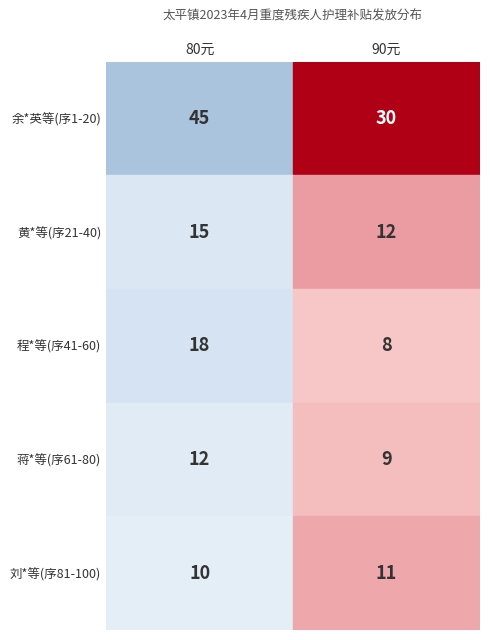

Reading left to right, list all the values displayed in this chart.

80元: 0=45	1=15	2=18	3=12	4=10
90元: 0=30	1=12	2=8	3=9	4=11